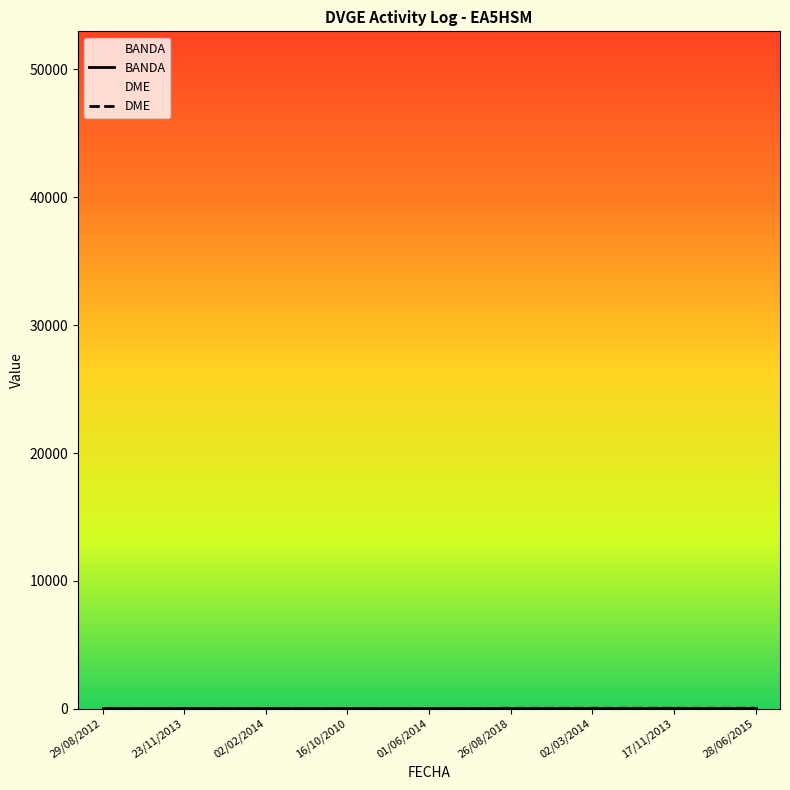

Does the chart display data point markers on the line(s)?

No